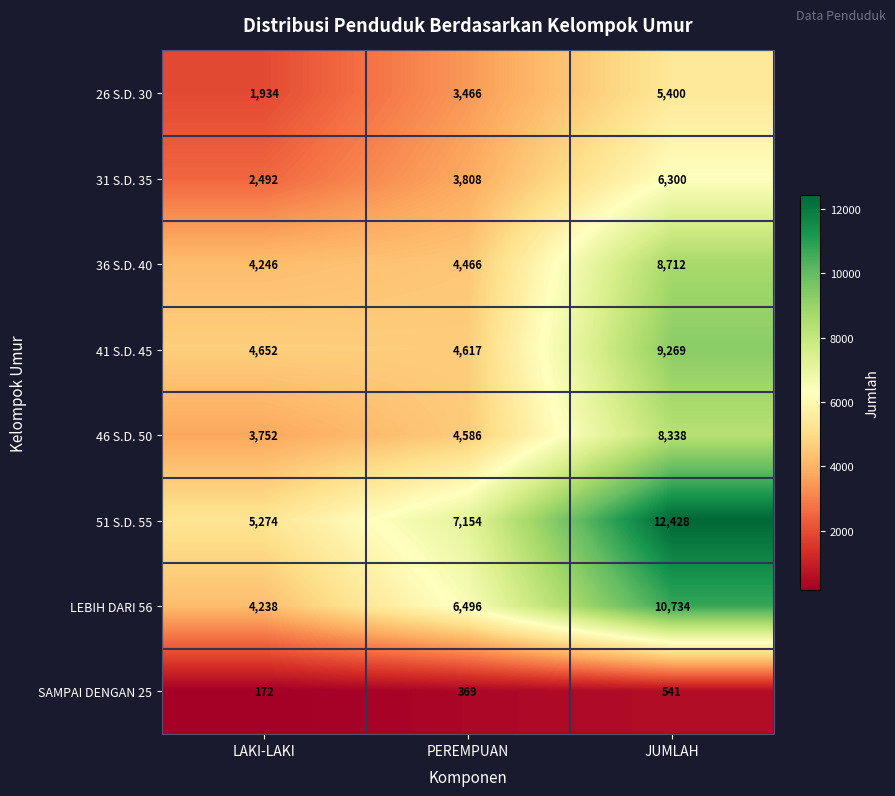

At which category is the sum across all series the highest?

JUMLAH